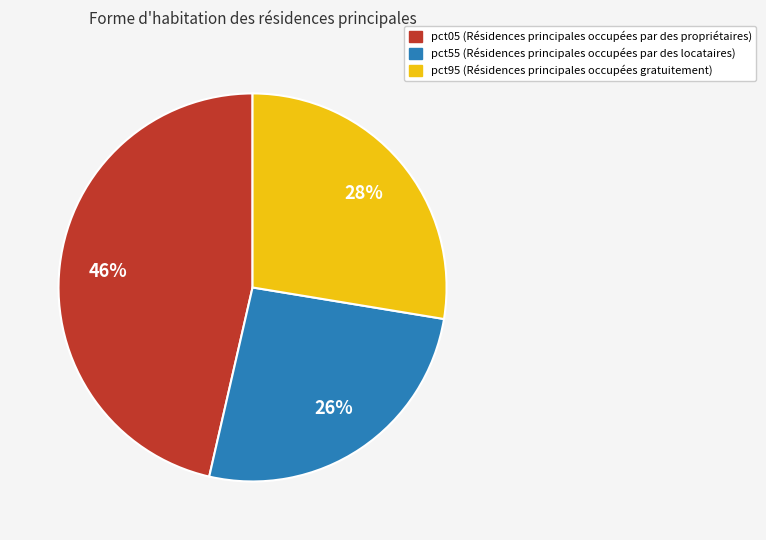

Is there any slice that represents more than half of the pie?

No